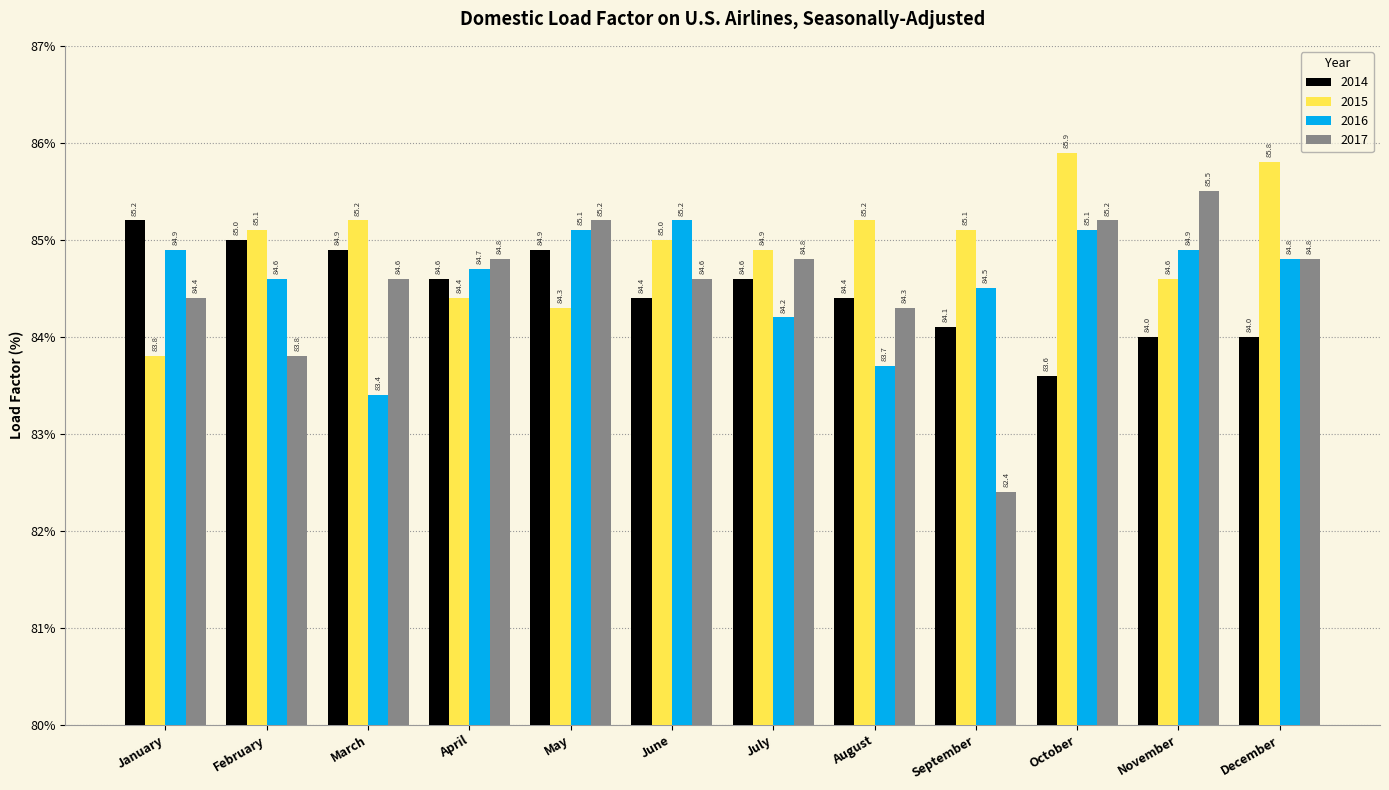

At which label is 2015 closest to 84?

January